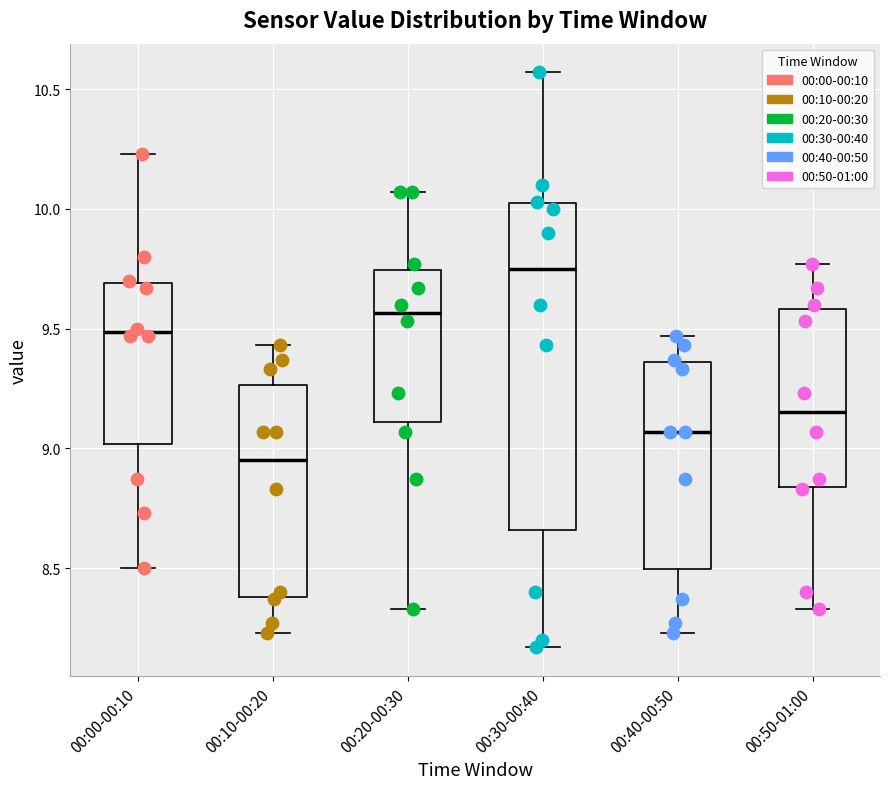

Which box has the highest median line?

00:30-00:40